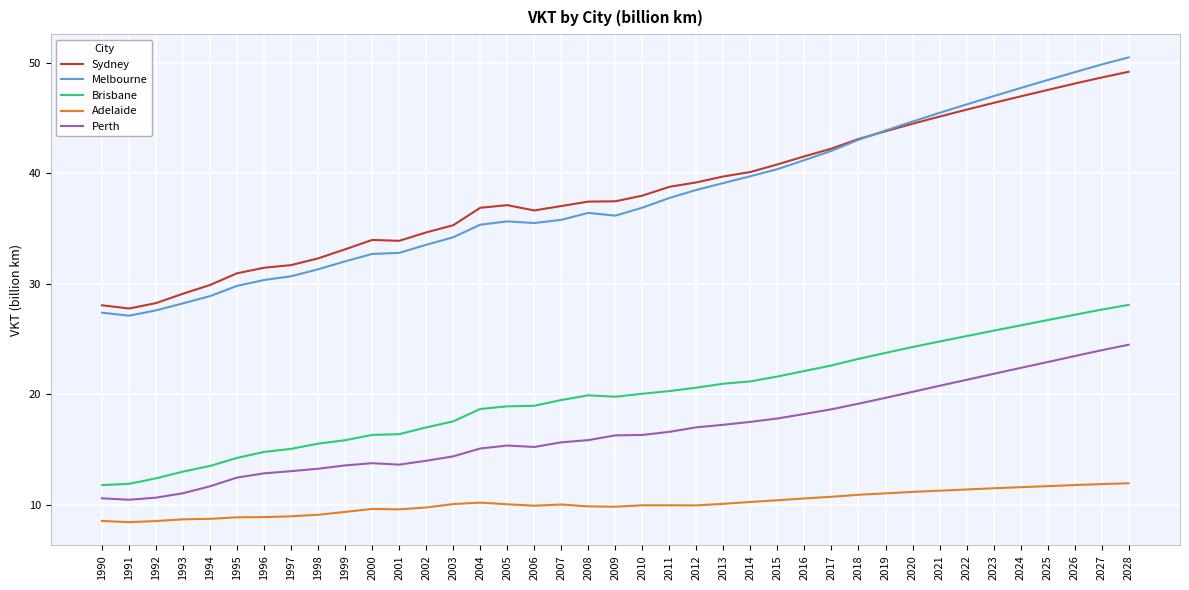

Which series has the widest spread of values?

Melbourne